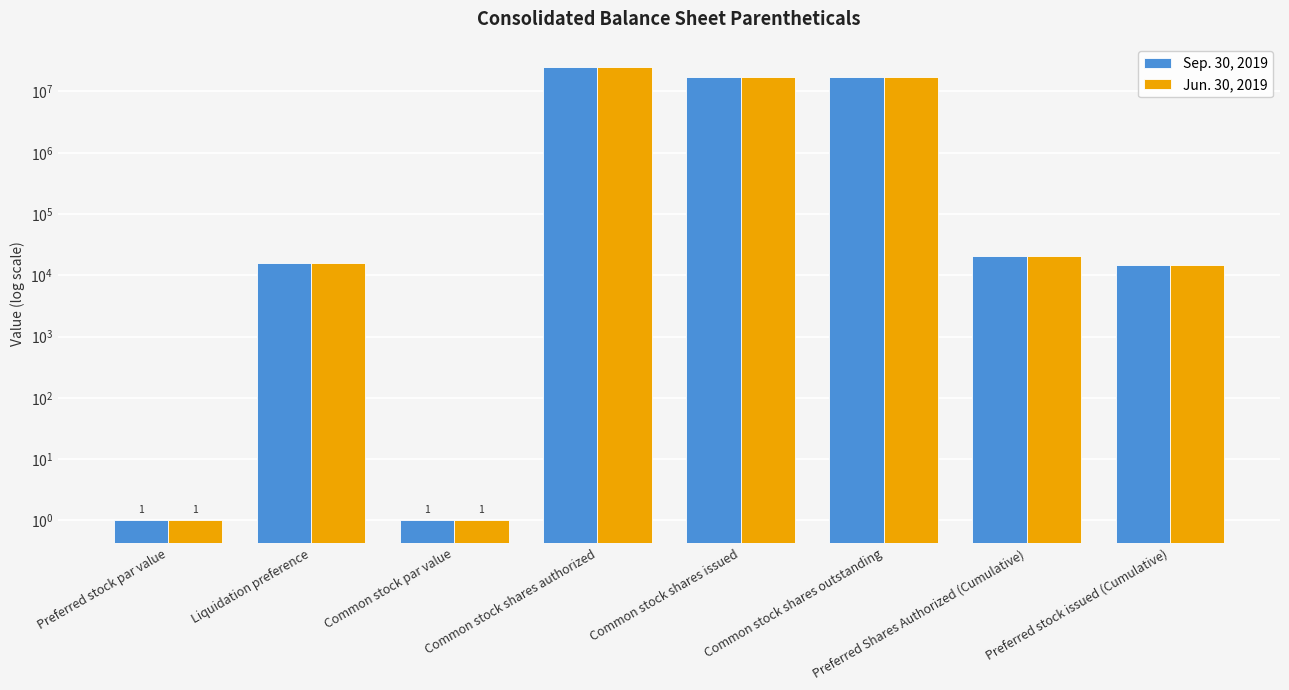

Is the value of Jun. 30, 2019 at Common stock shares outstanding greater than the value of Sep. 30, 2019 at Common stock par value?

Yes